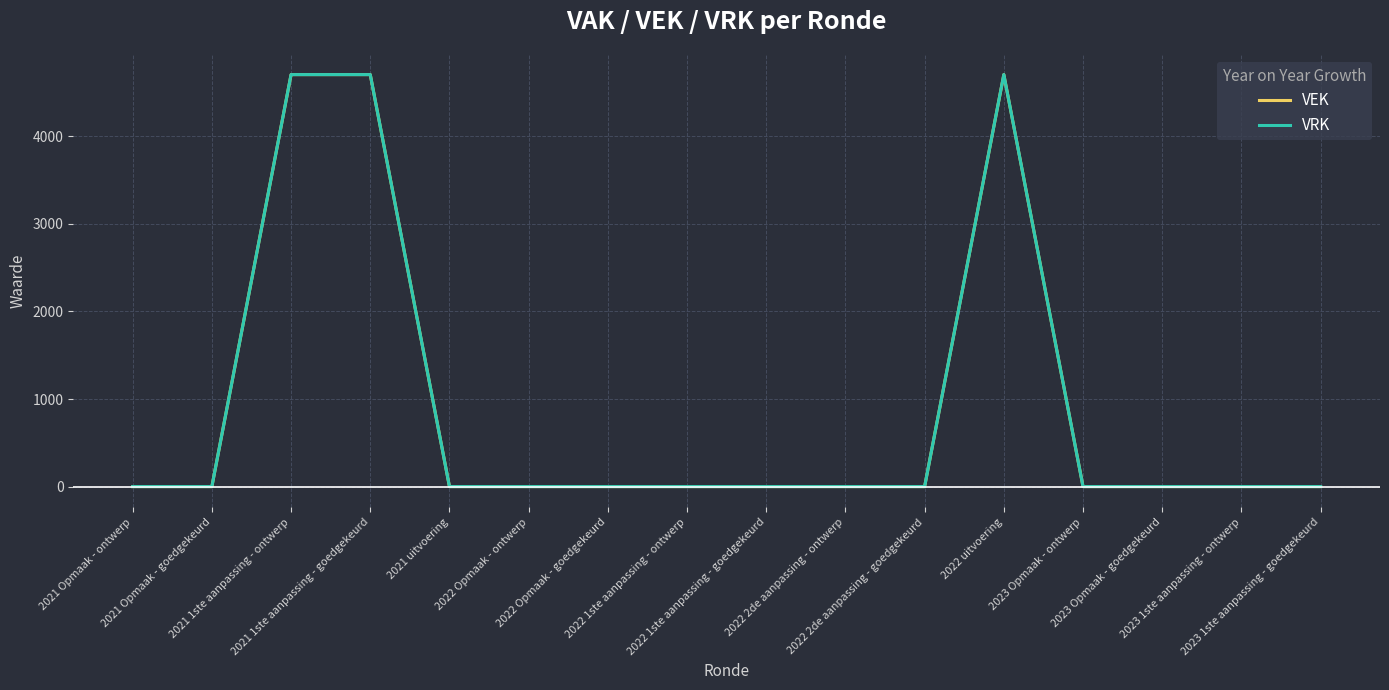

What is the total value across all series at 2022 uitvoering?

9408